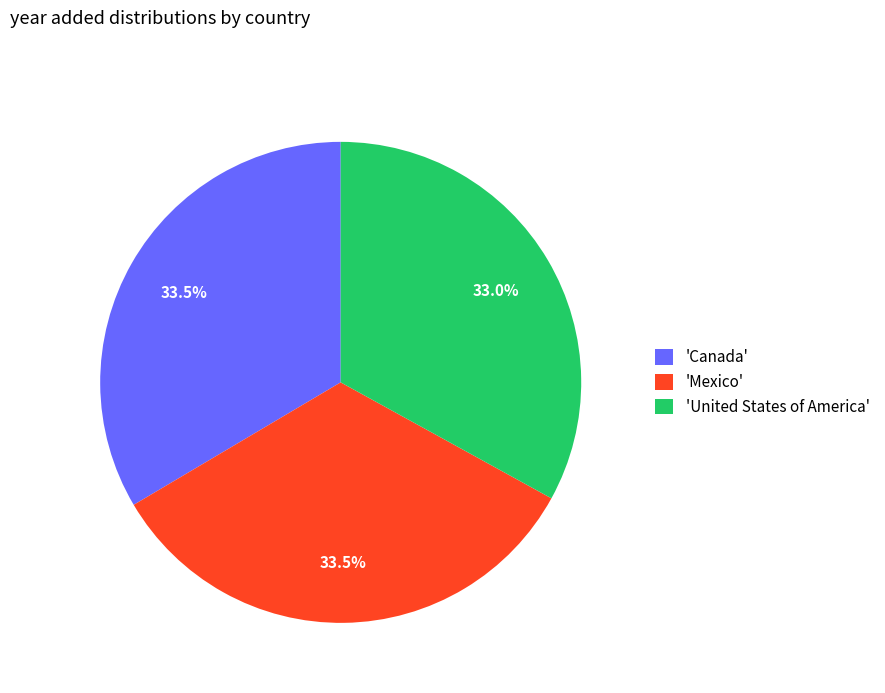

What is the ratio of the value at 'United States of America' to the value at 'Canada'?

1.0